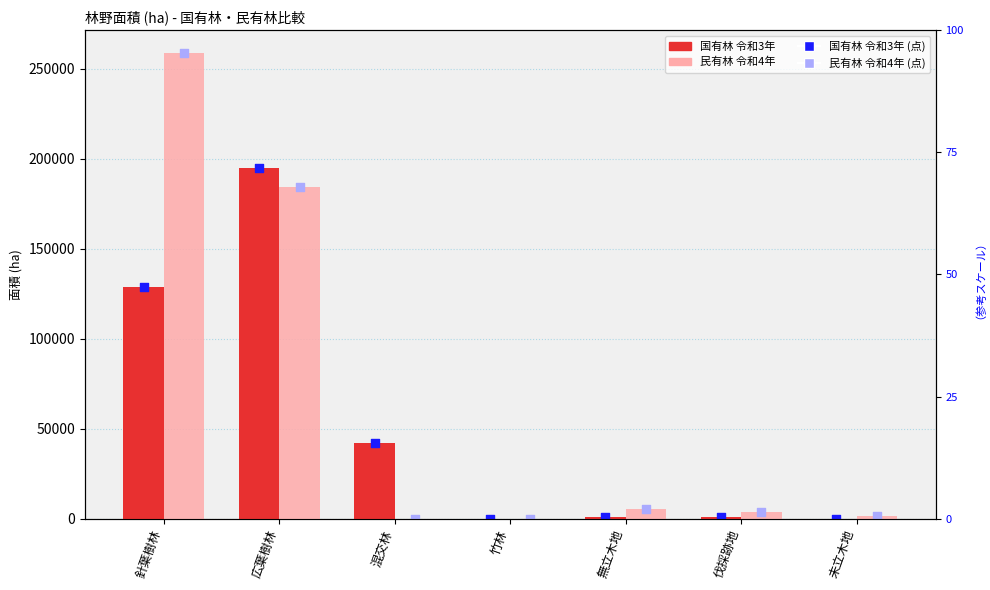

Which series has the largest Y range (max minus min)?

民有林 令和4年